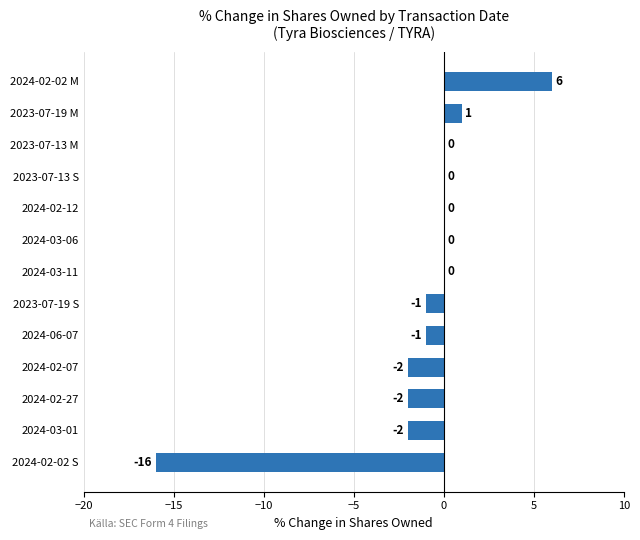

What is the sum of the values at 2024-03-01 and 2024-02-02 S?

-18